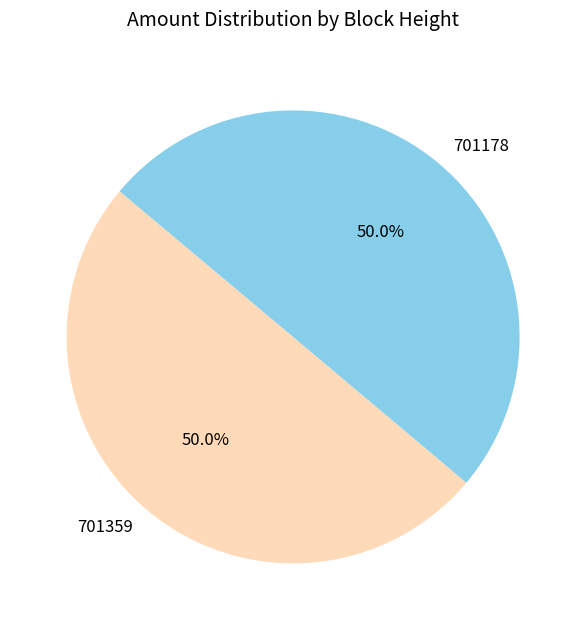

Combined, what portion of the pie is 701359 and 701178?

100.0%